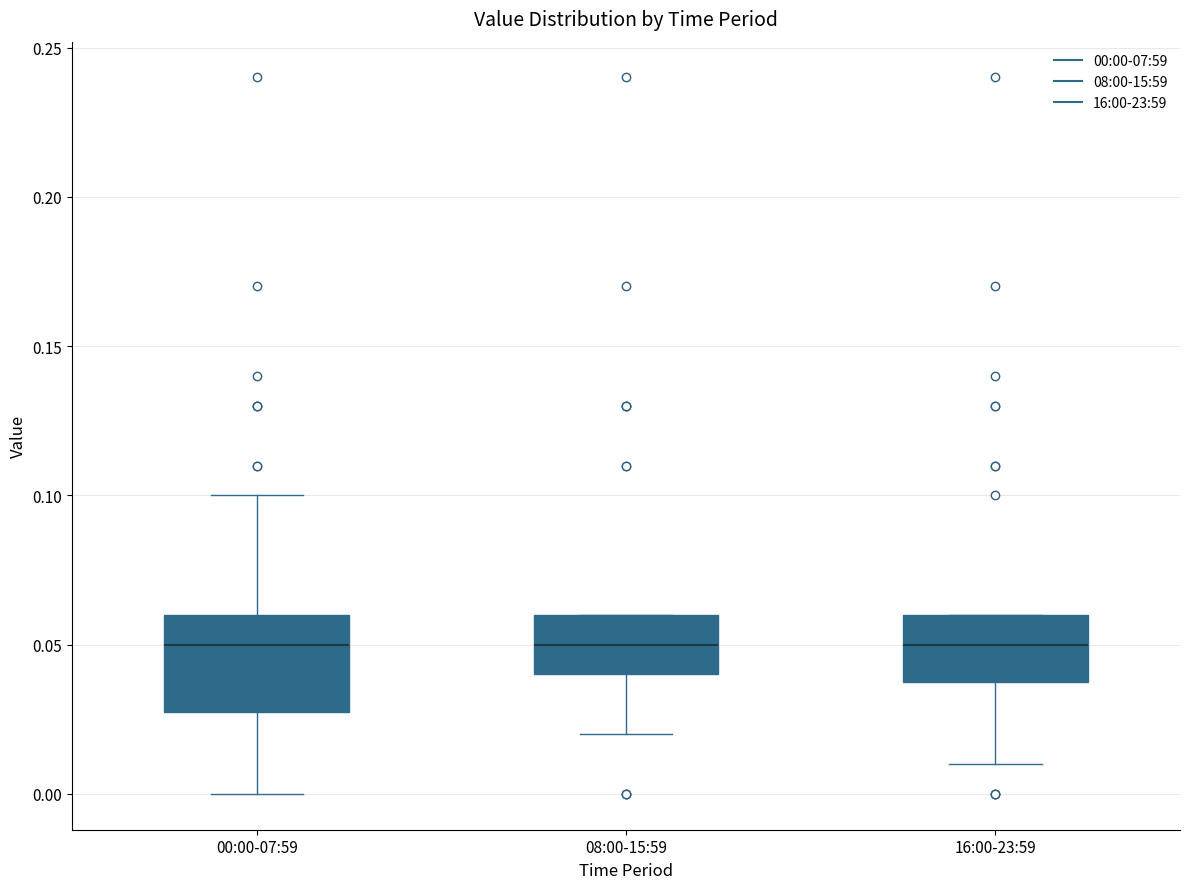

Where does the median line of the box for 08:00-15:59 sit on the y-axis? The values are not printed on the chart, so give them approximately, as read against the axis.

0.05